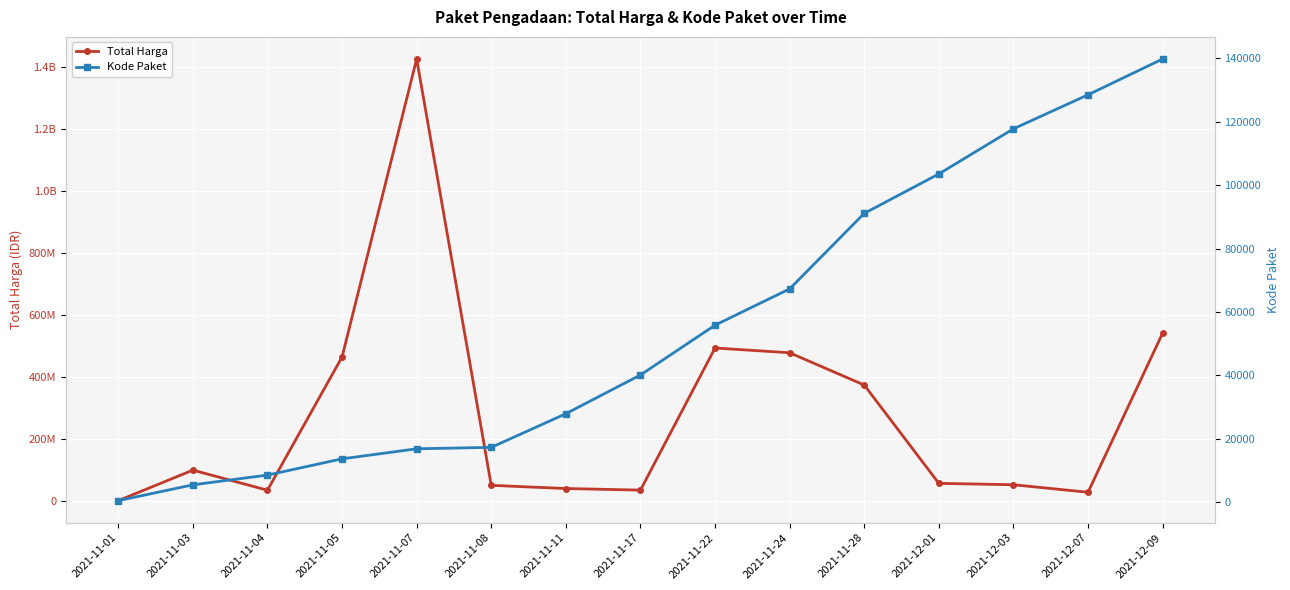

Which series has the largest total across all categories?

Total Harga